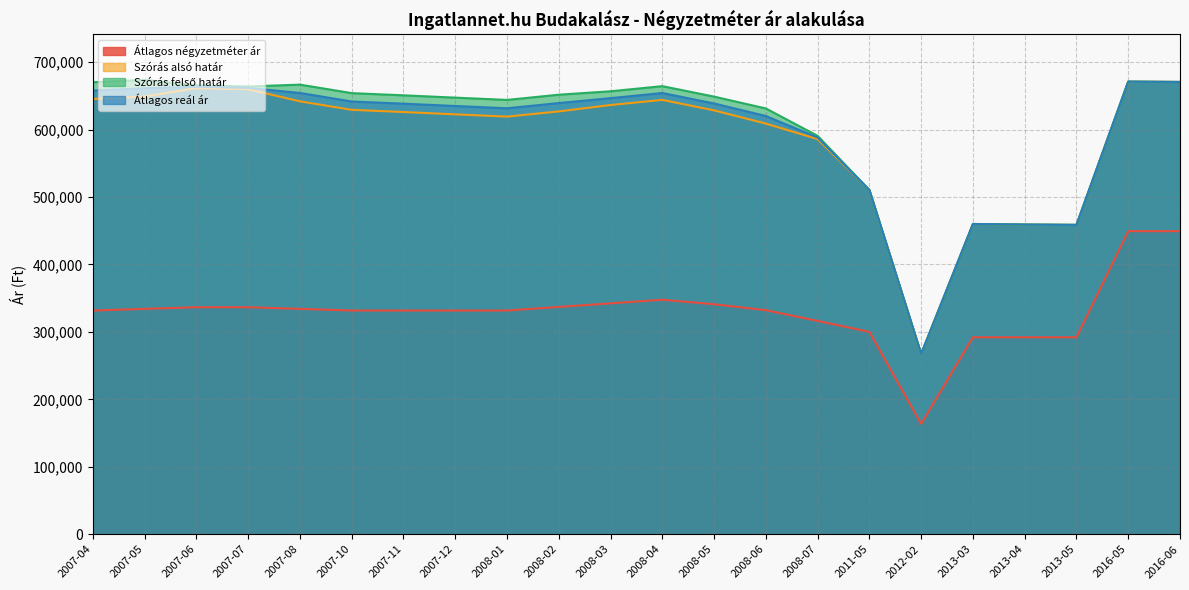

Which category has the highest value across all series?

2007-05